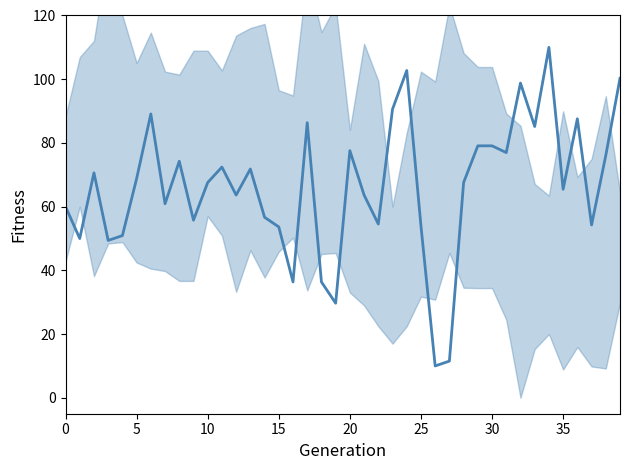

The value at 23 is 25.6. True or false?

False